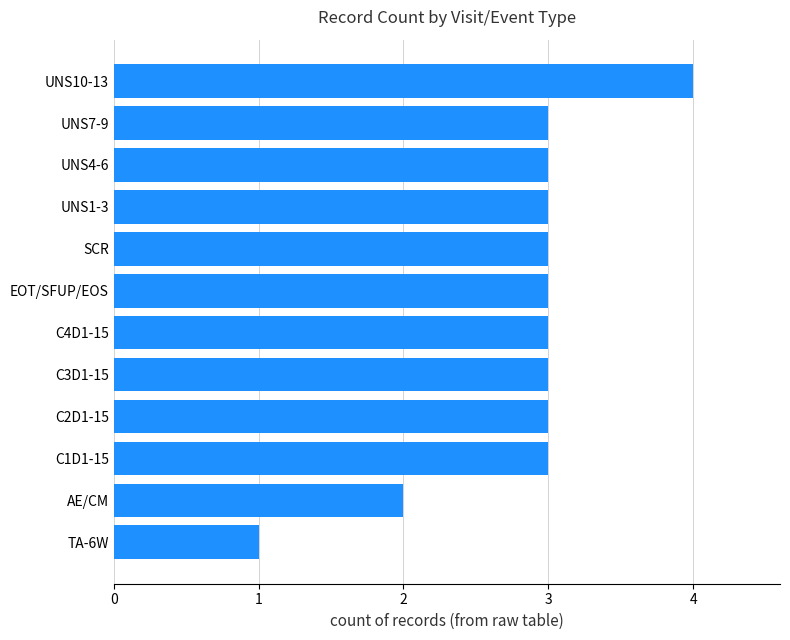

Is it true that the value at UNS4-6 is 1?

False